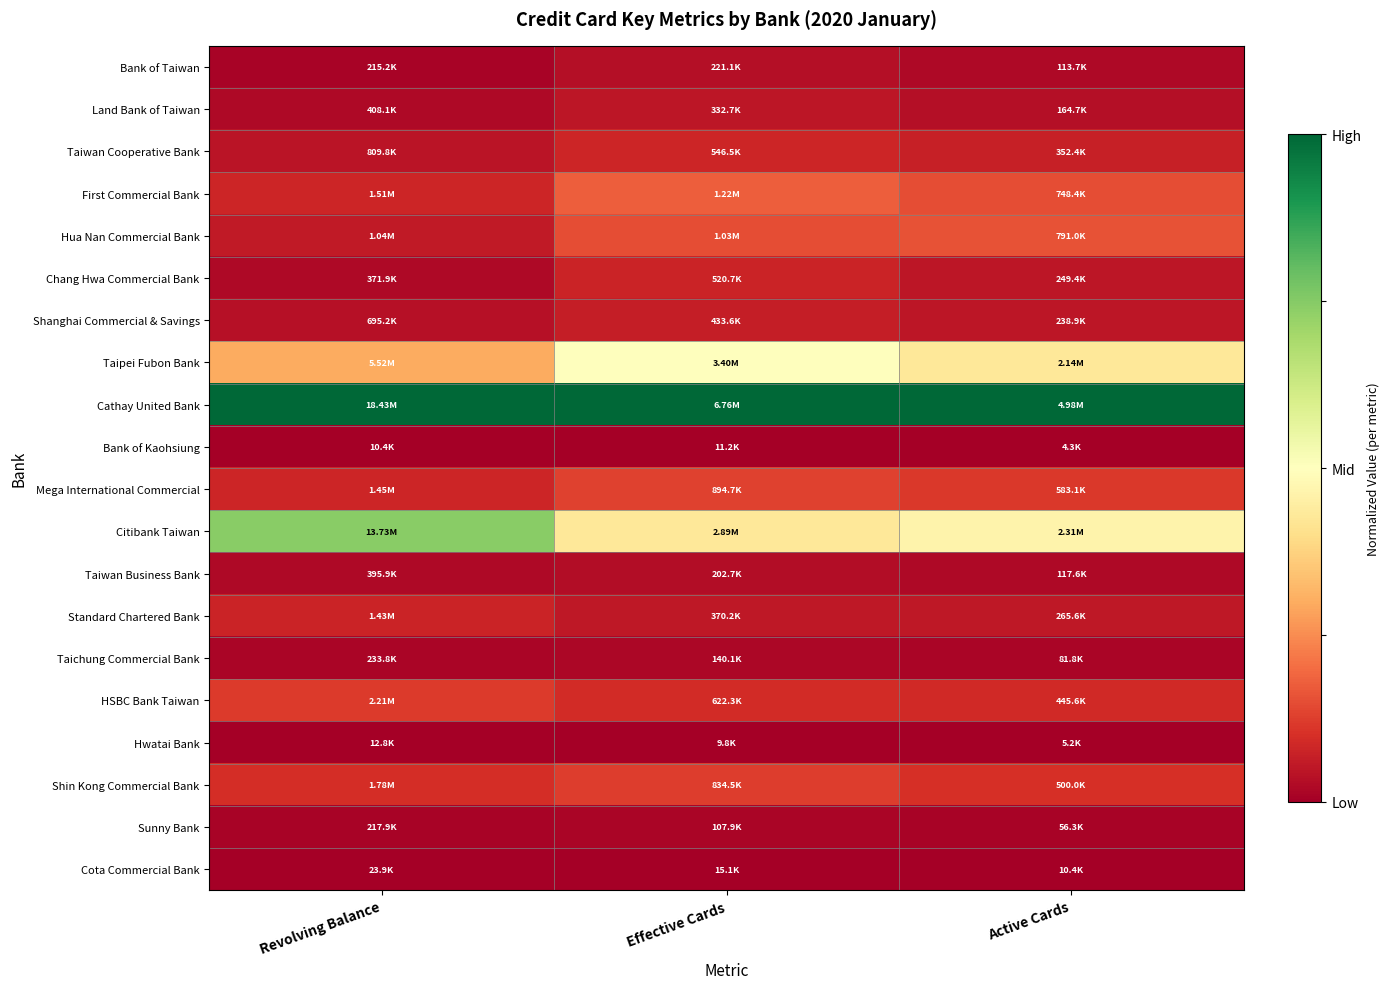

What is the maximum value shown in the chart?

1.0